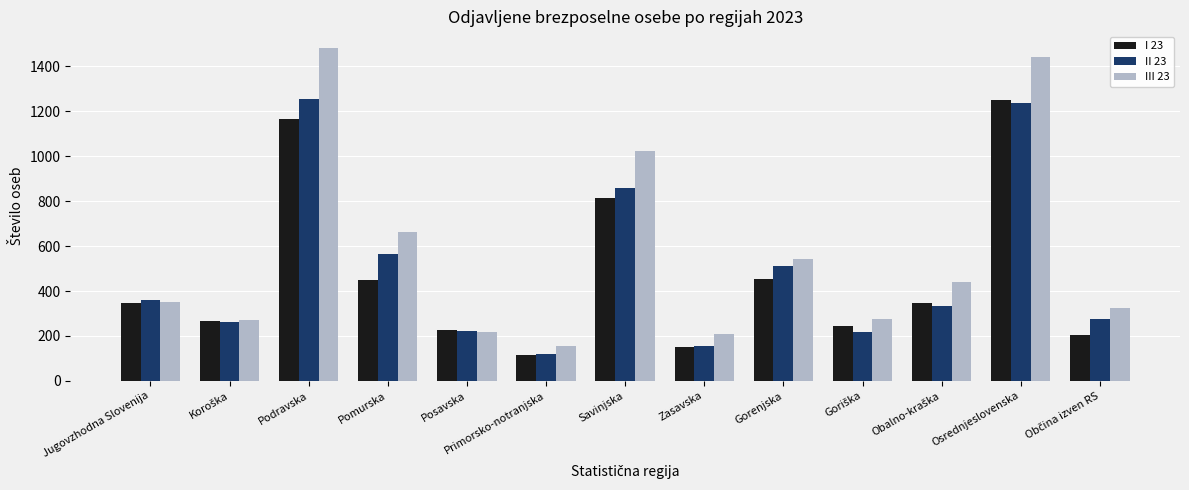

True or false: II 23 has a value of 857 at Savinjska.

True